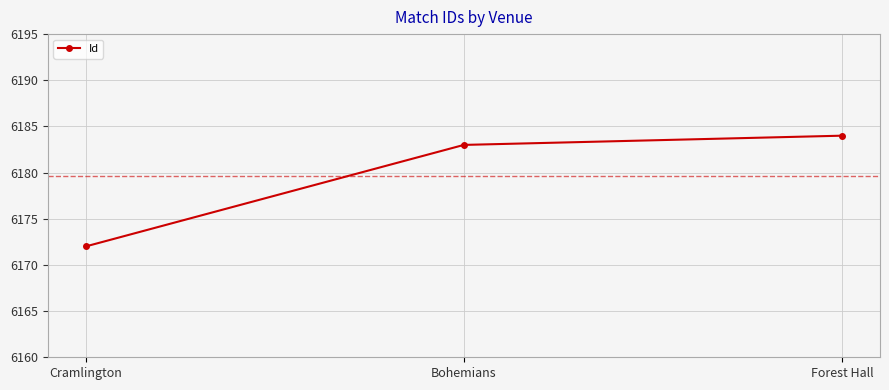

What is the minimum value shown in the chart?

6172